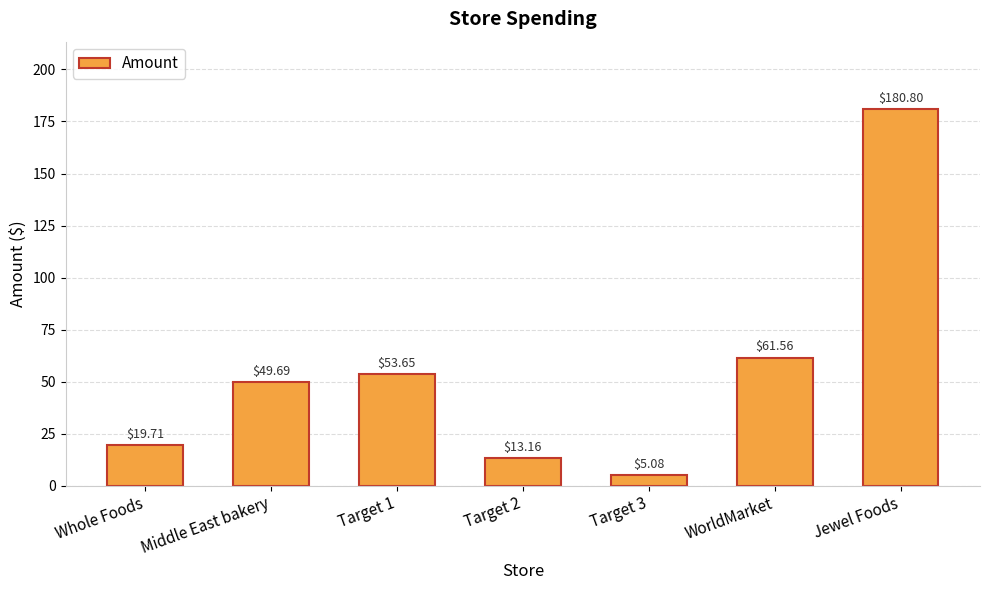

How many values exceed 49?

4